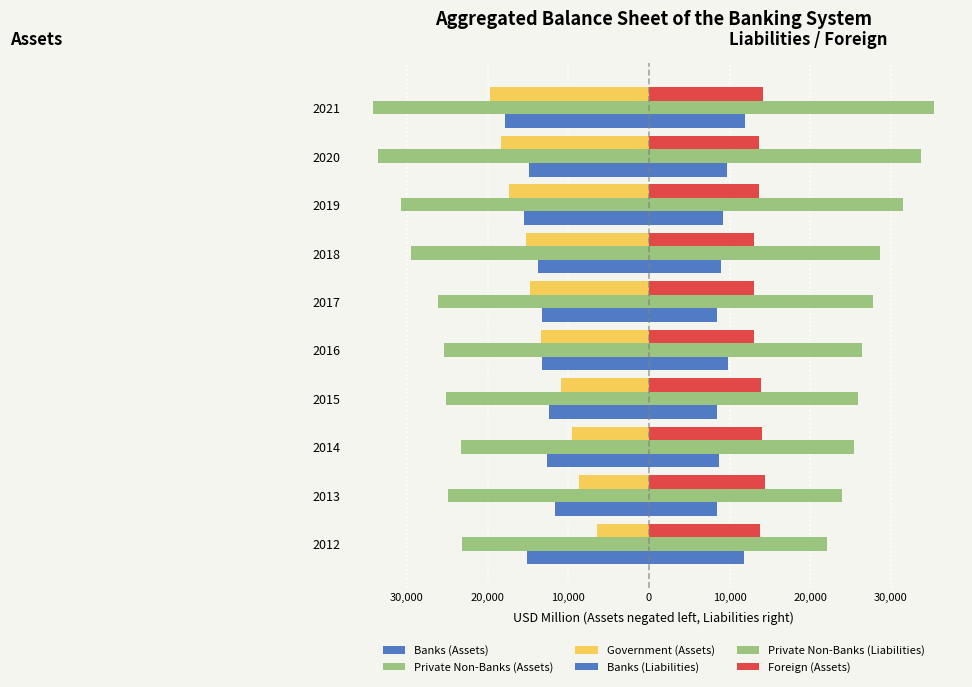

At how many categories does at least one series exceed 4394?

10